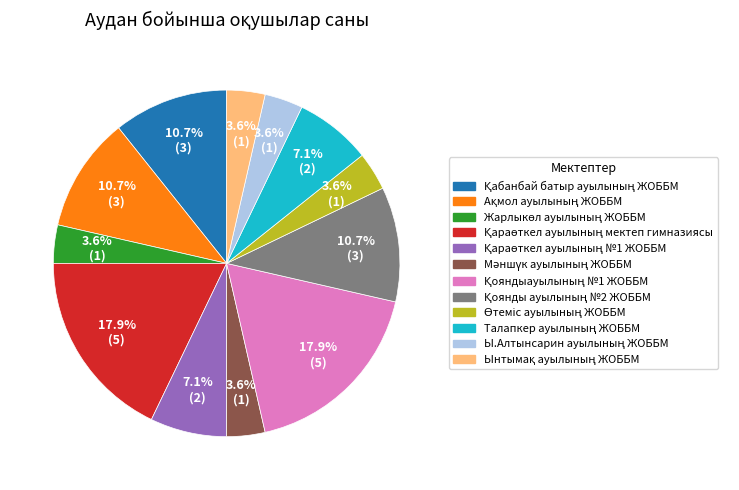

Does any single category account for the majority?

No